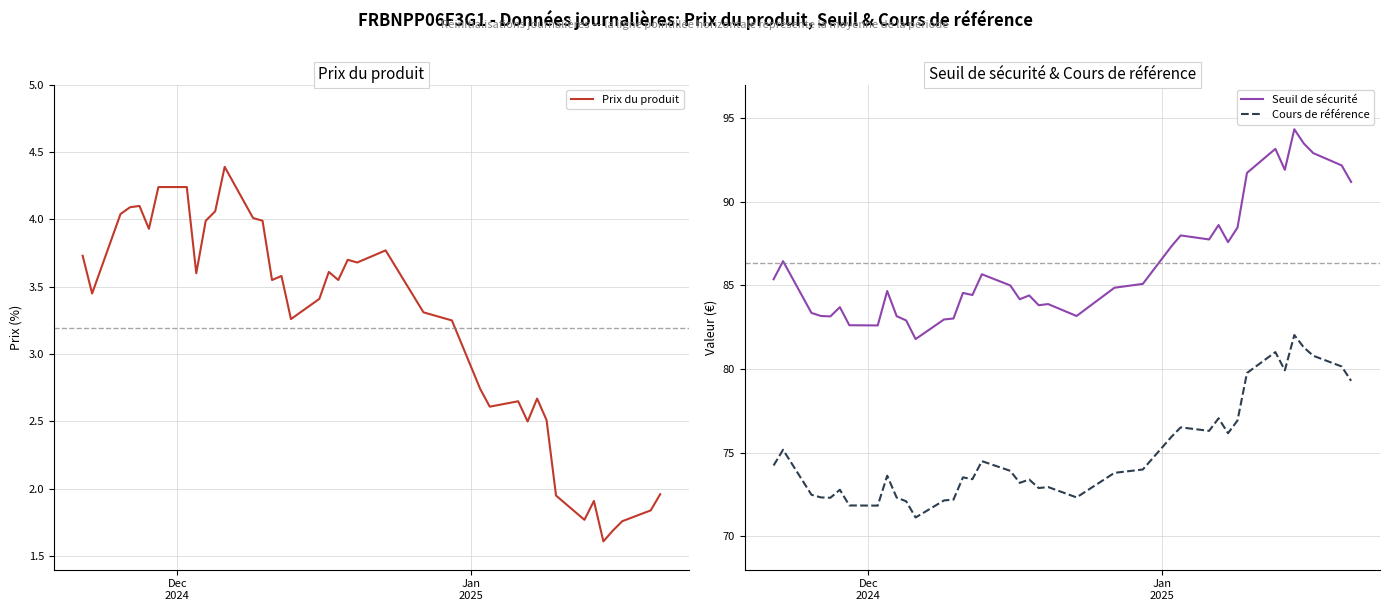

True or false: Cours de référence and Seuil de sécurité cross at least once.

False